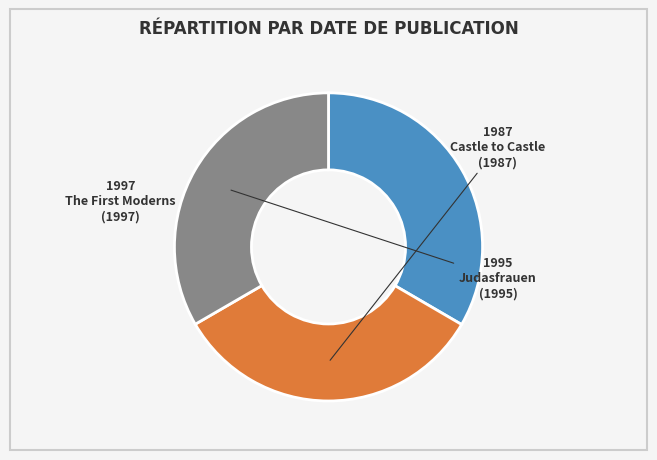

Is there any slice that represents more than half of the pie?

No